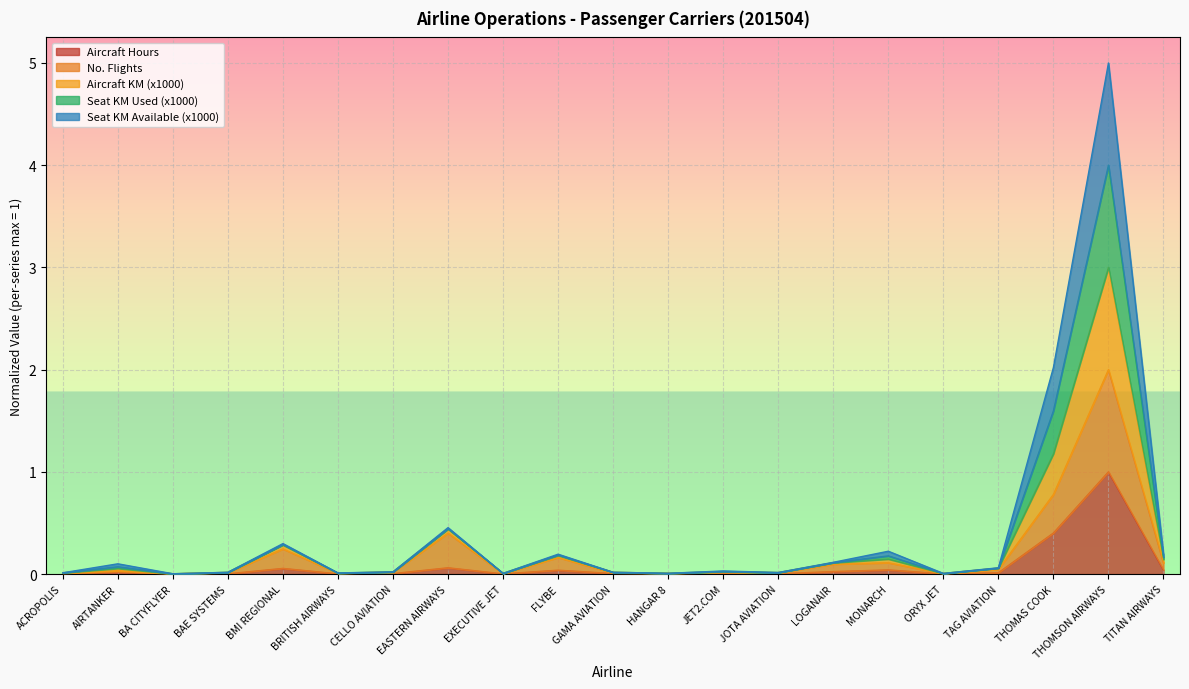

Which has a higher value, HANGAR 8 or TAG AVIATION?

TAG AVIATION